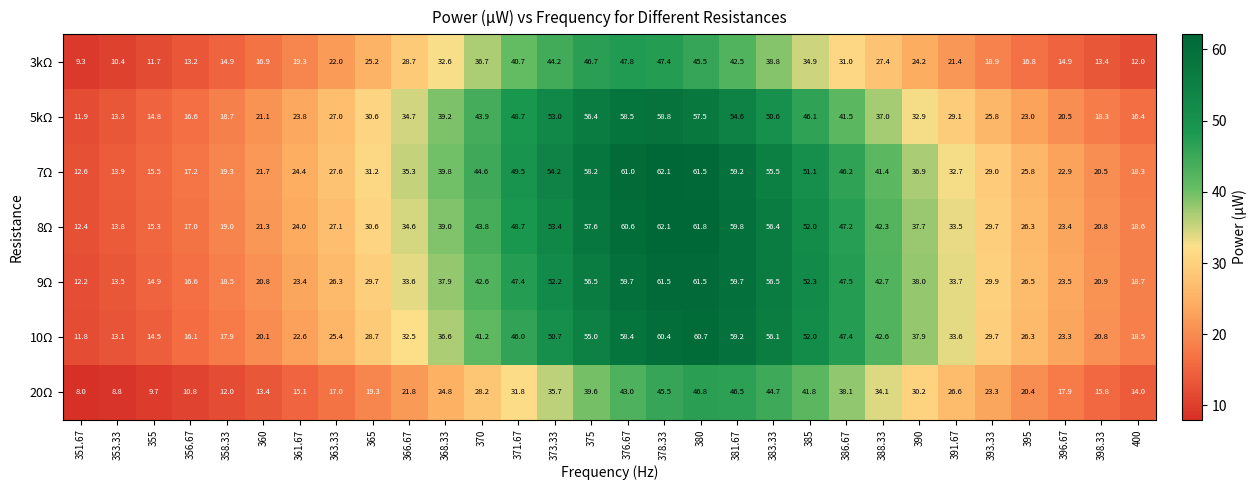

What is the difference between the 10Ω values at 400 and 381.67?

40.7